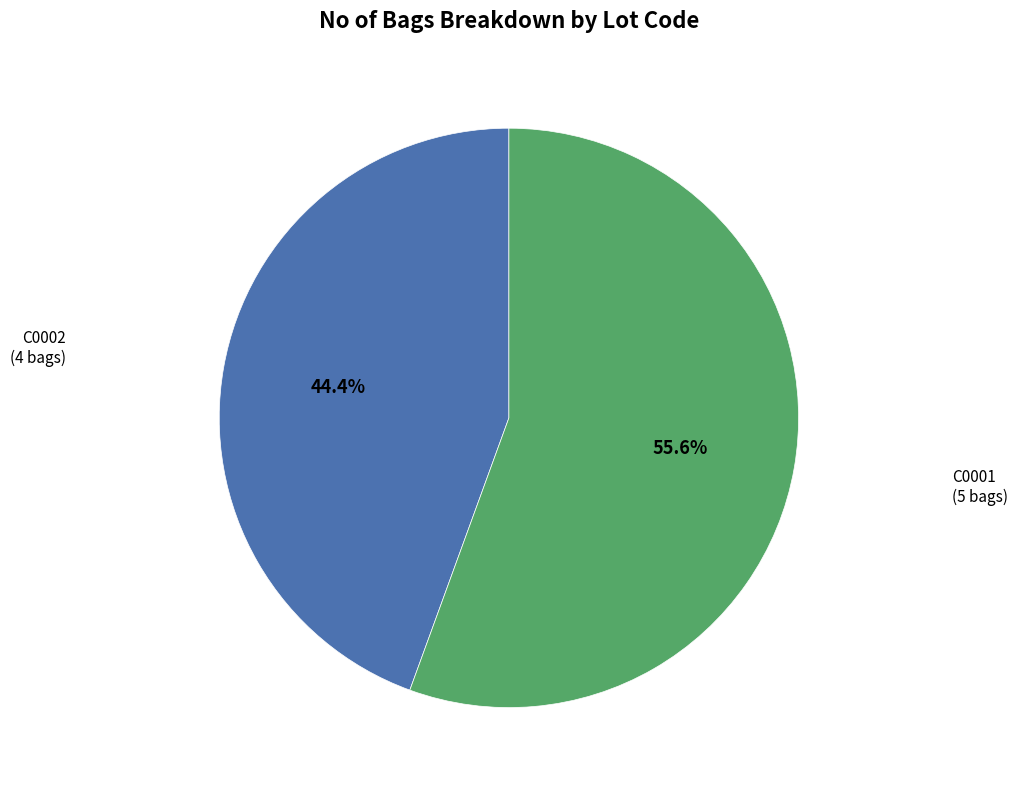

Is there any slice that represents more than half of the pie?

Yes